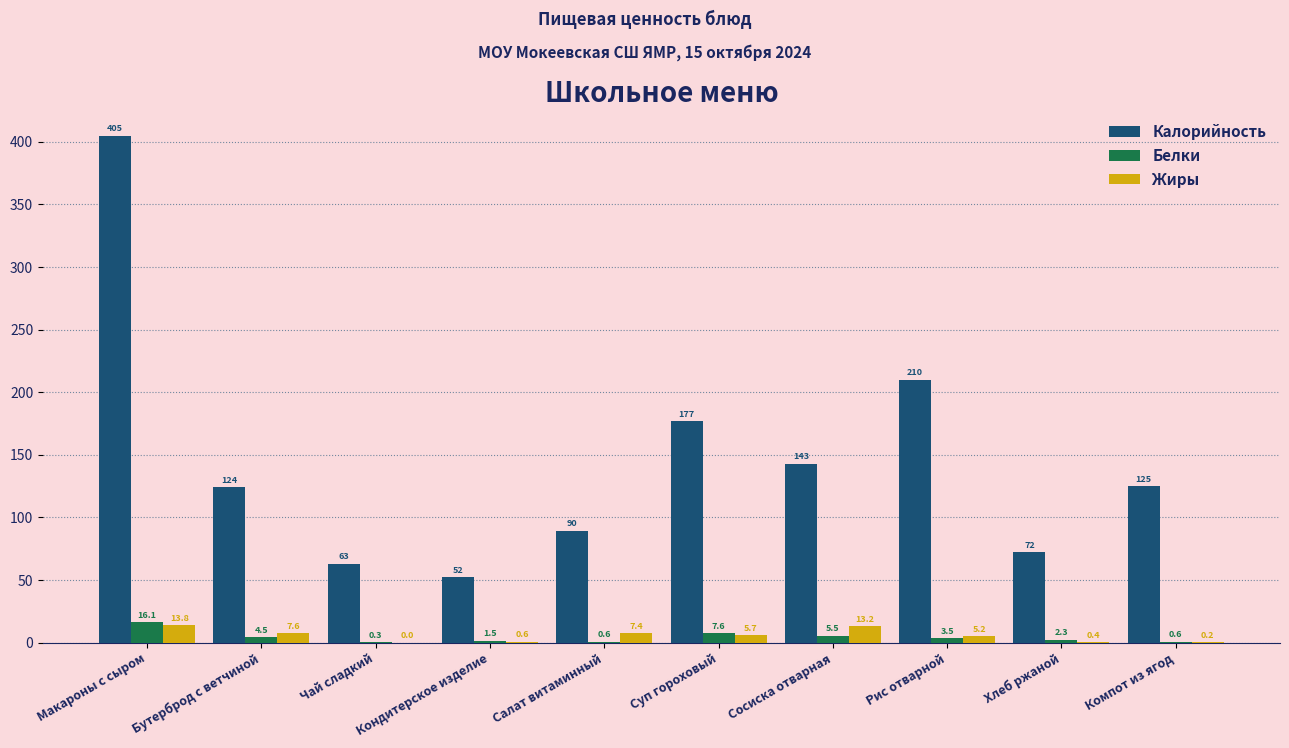

Which series changed the most between Бутерброд с ветчиной and Чай сладкий?

Калорийность